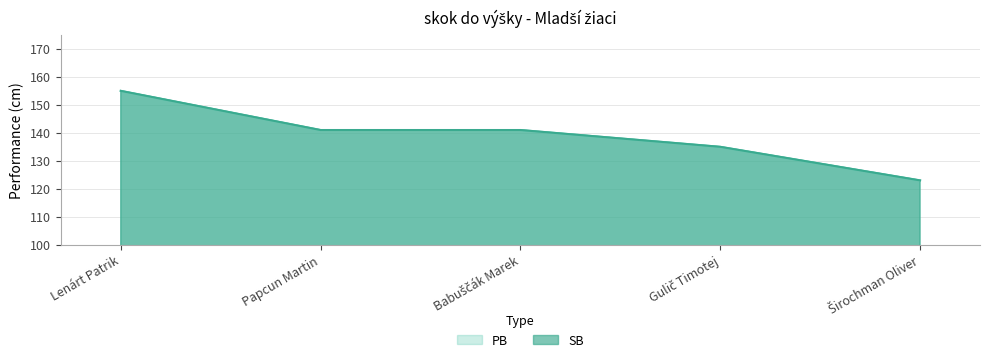

What is the difference between the maximum and minimum values in the SB series?

32